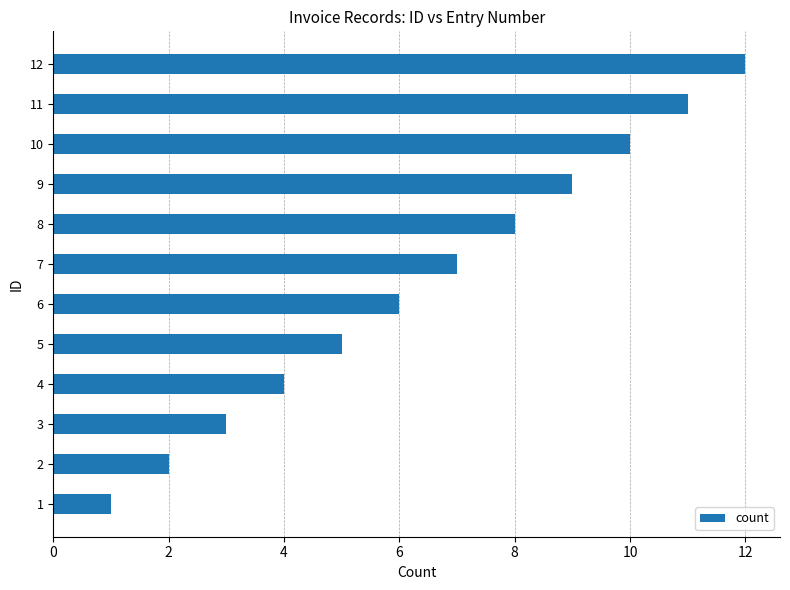

What is the sum of the values at 6 and 12?

18